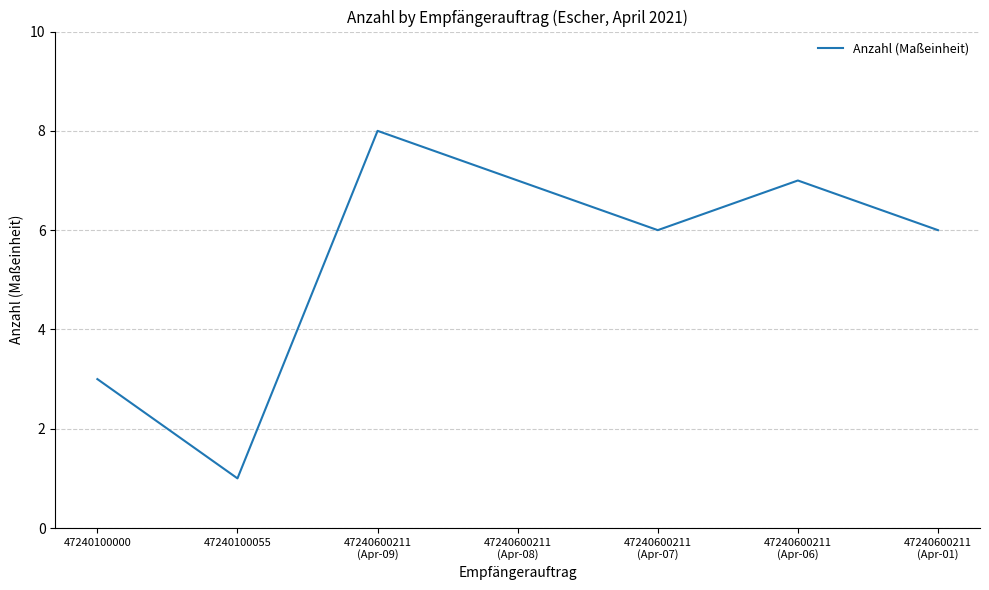

How many interior local valleys (lower than both neighbors) does the data have?

2